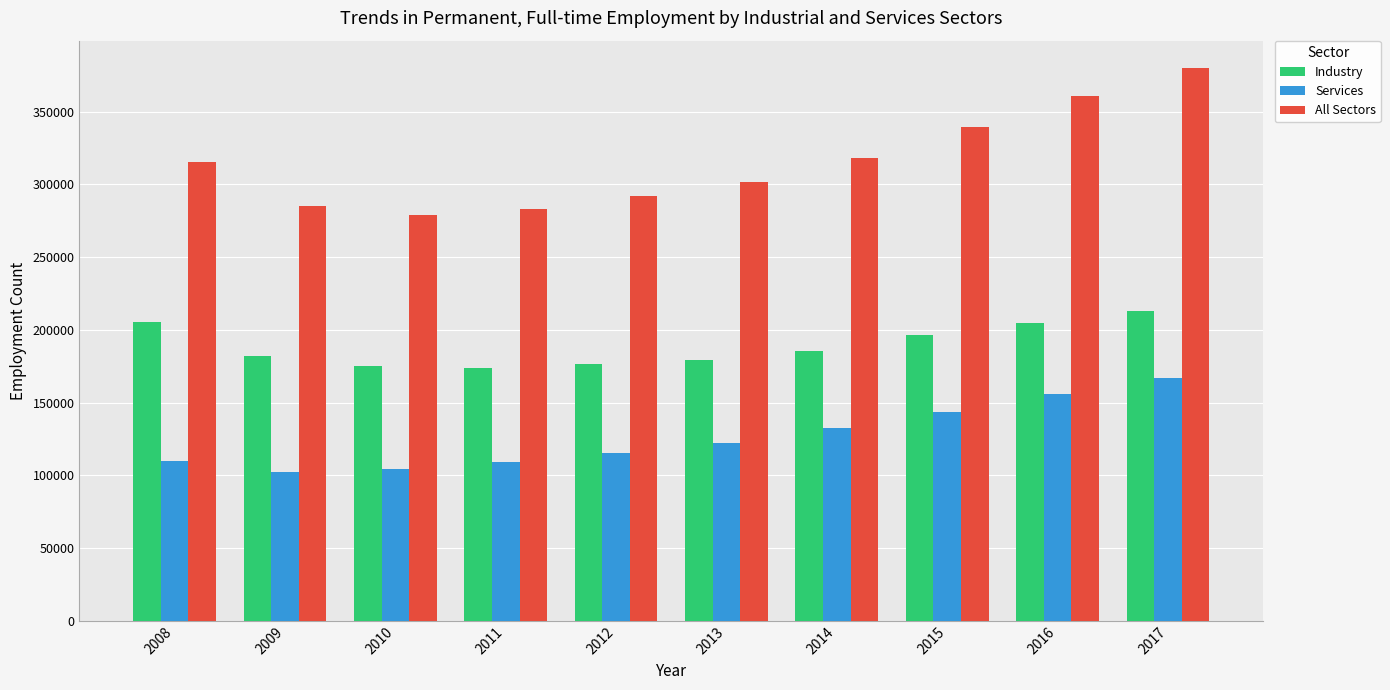

Rank the series at 2015 from highest to lowest value.

All Sectors, Industry, Services